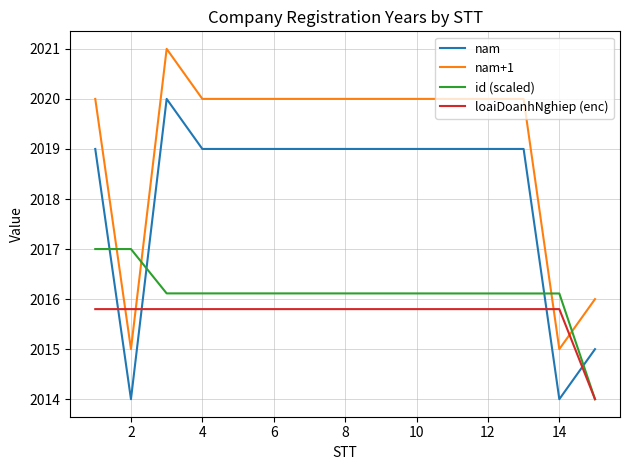

Rank the series by their maximum value, from lowest to highest.

loaiDoanhNghiep (enc), id (scaled), nam, nam+1